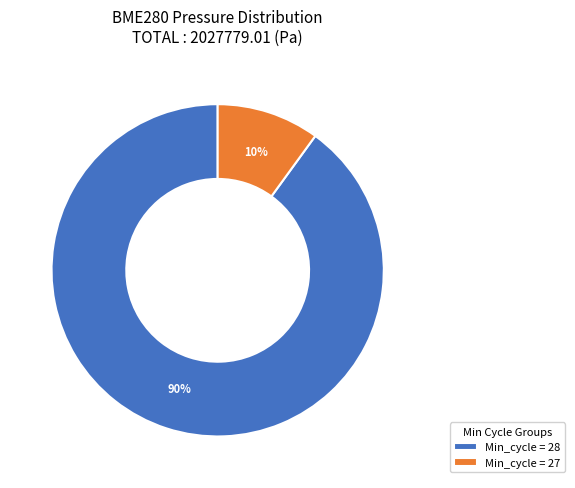

Is it true that Min_cycle = 27 is 10% of the pie?

True